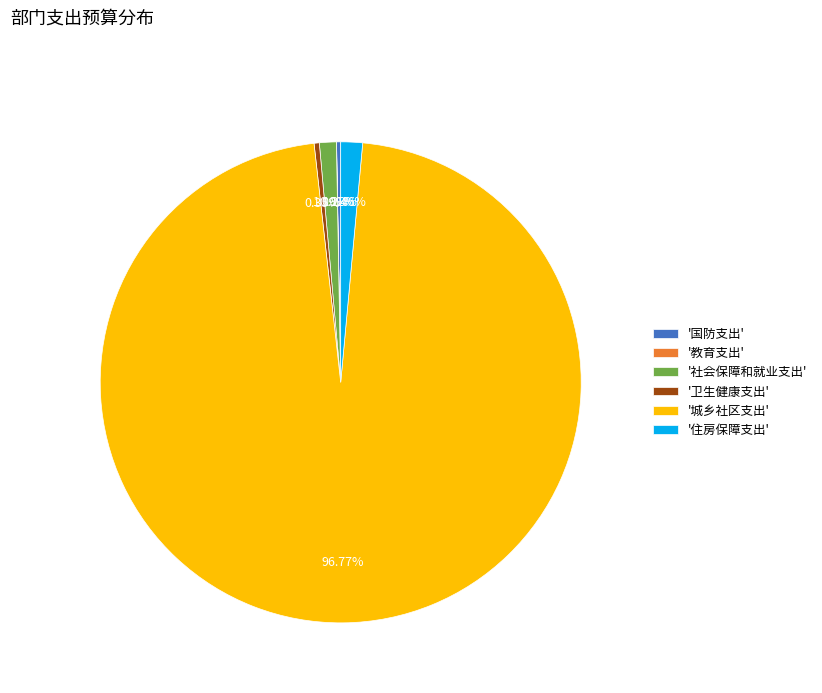

Approximately how many times larger is the value at '住房保障支出' compared to '社会保障和就业支出'?

1.3